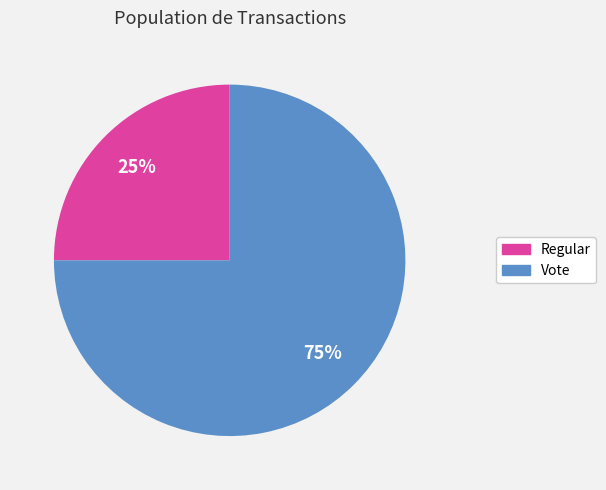

How many slices are in this pie chart?

2